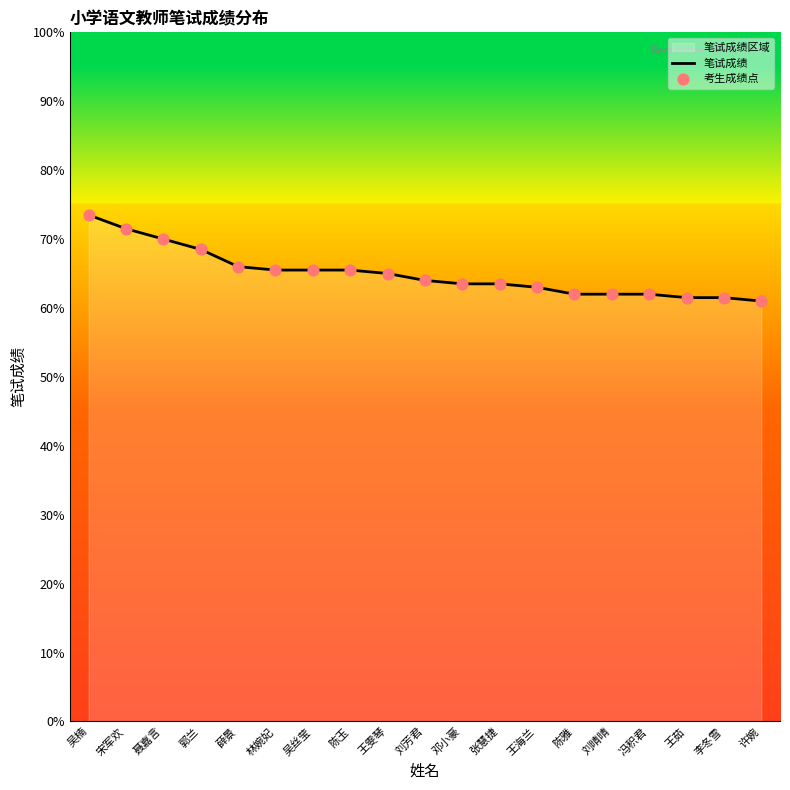

What position from the right is 聂嘉言?

17